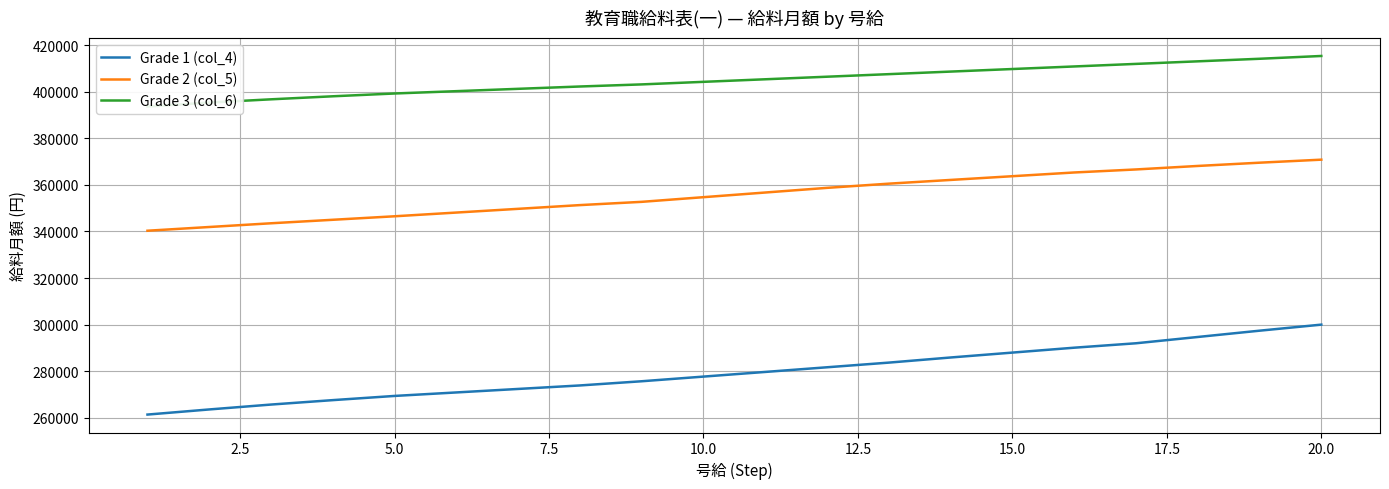

True or false: Grade 2 (col_5) and Grade 1 (col_4) cross at least once.

False